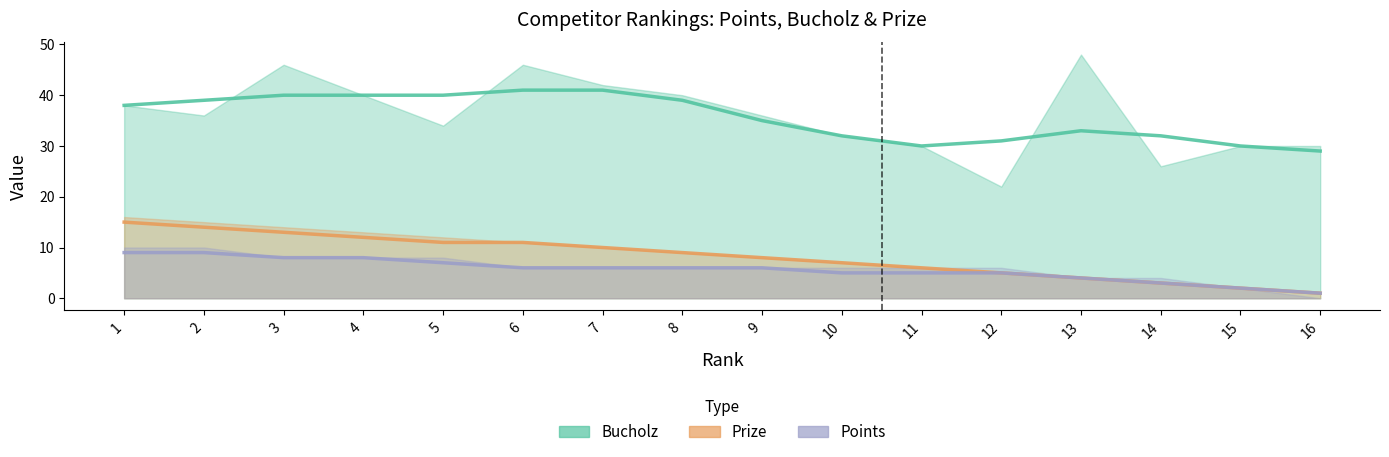

What is the value of the Points point at the 9th from the left?

6